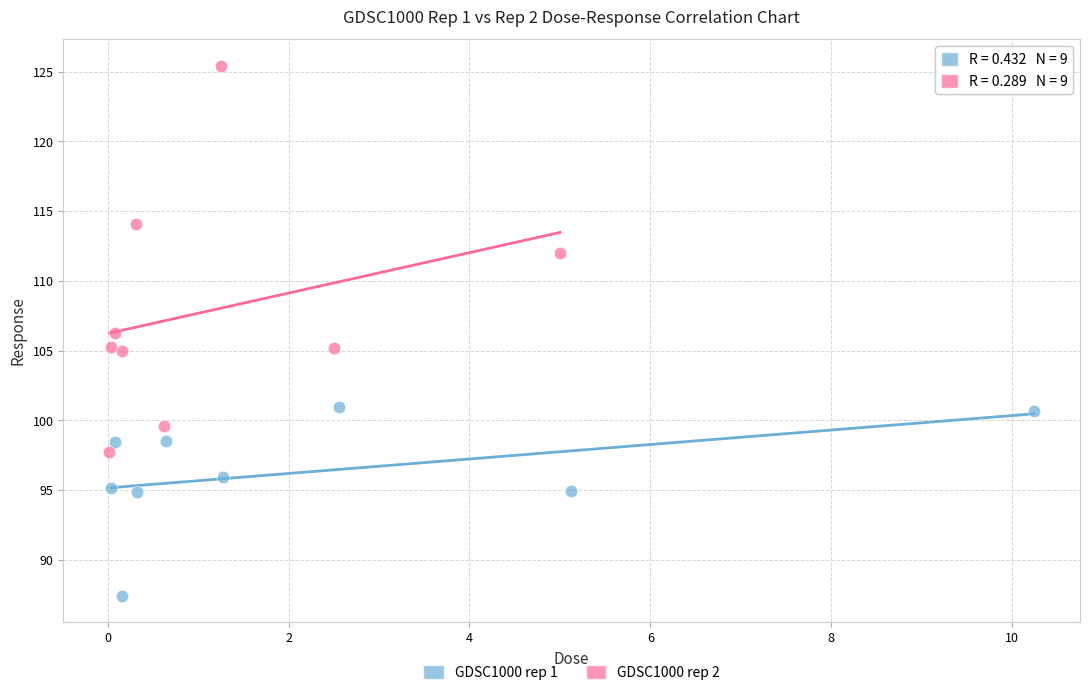

Which series reaches the minimum Y coordinate?

GDSC1000 rep 1